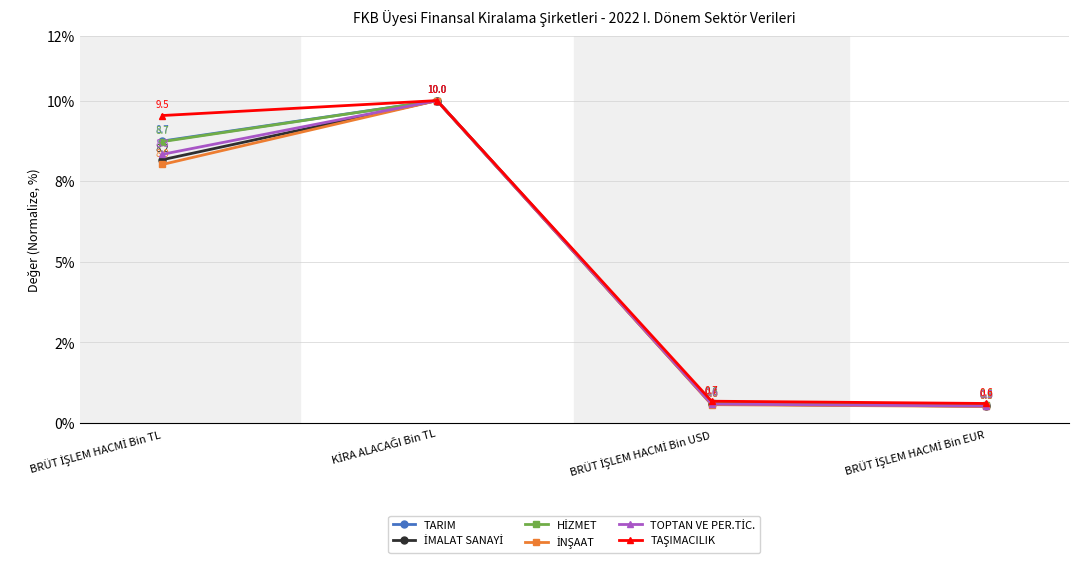

True or false: HİZMET and TARIM cross at least once.

True